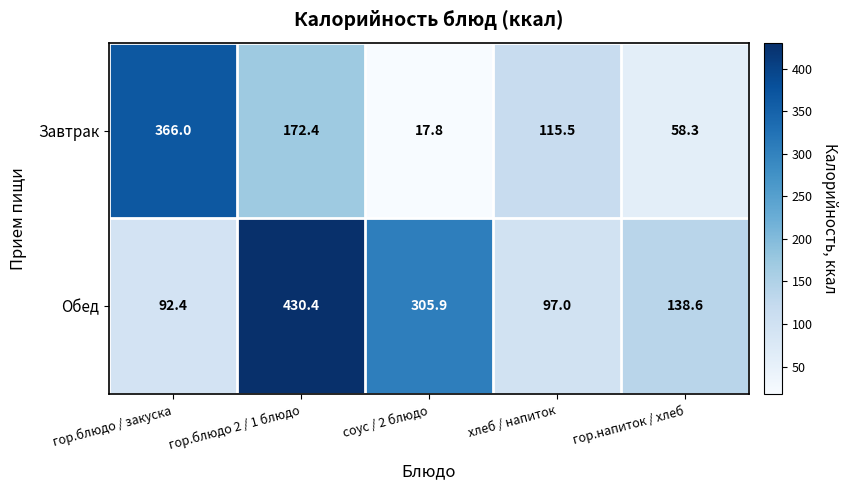

Reading left to right, transcribe all the data shown in this chart.

Завтрак: гор.блюдо / закуска=366.0	гор.блюдо 2 / 1 блюдо=172.4	соус / 2 блюдо=17.8	хлеб / напиток=115.5	гор.напиток / хлеб=58.3
Обед: гор.блюдо / закуска=92.4	гор.блюдо 2 / 1 блюдо=430.4	соус / 2 блюдо=305.9	хлеб / напиток=97.0	гор.напиток / хлеб=138.6